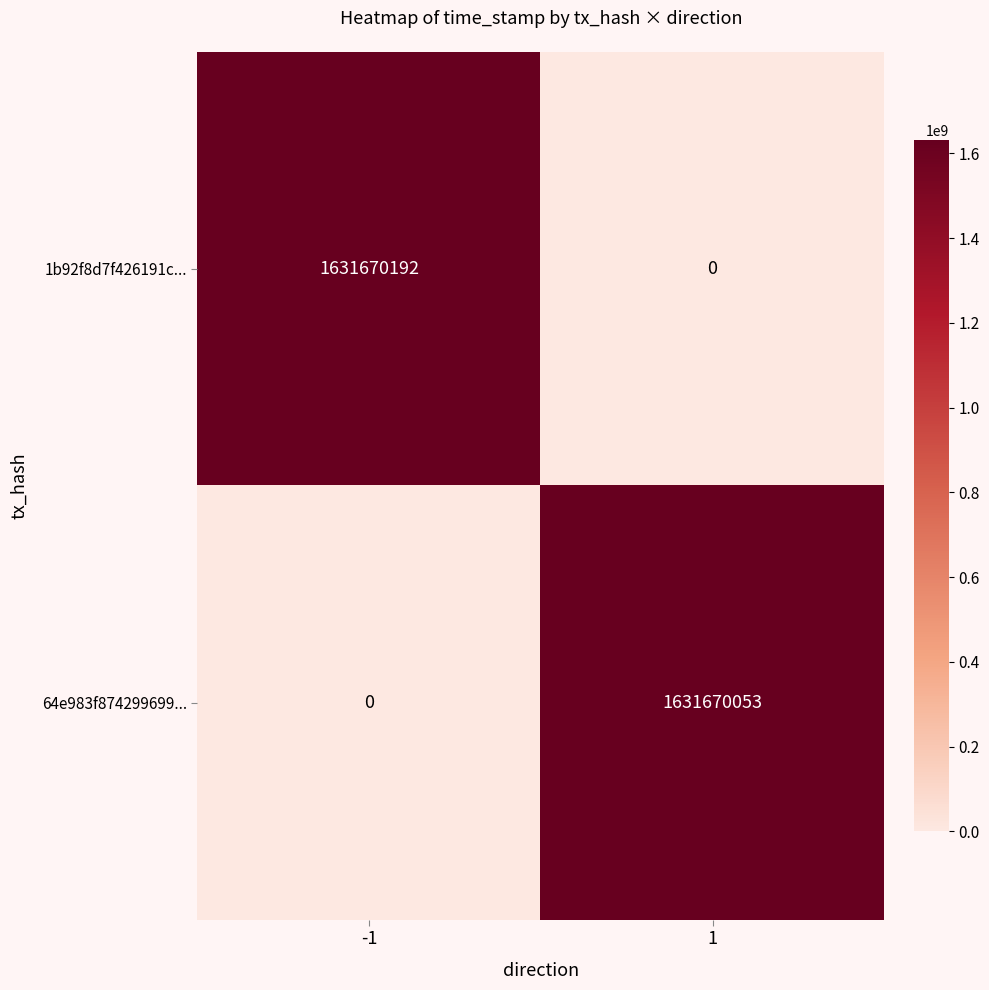

Which series has the widest spread of values?

1b92f8d7f426191c...